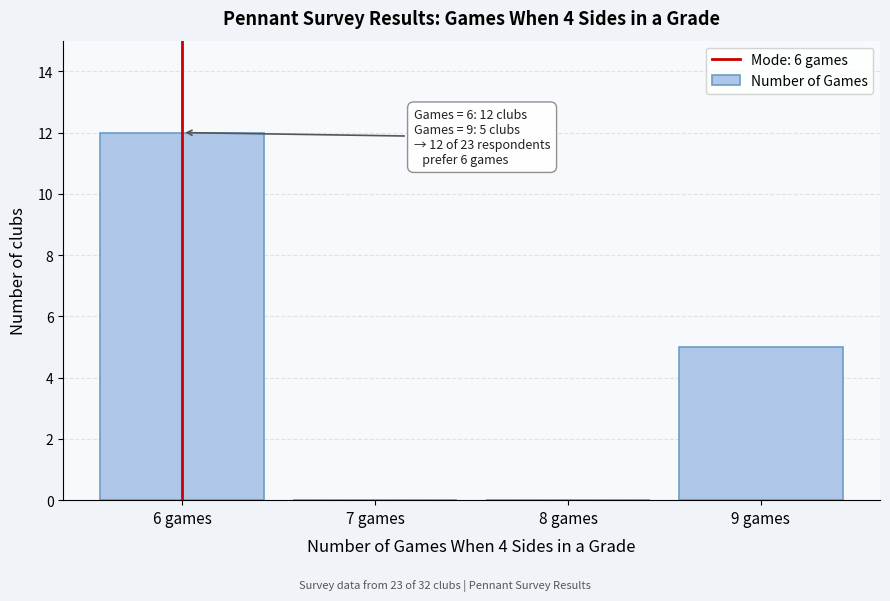

Over which range of the x-axis is the bar tallest?

5.5 to 6.5